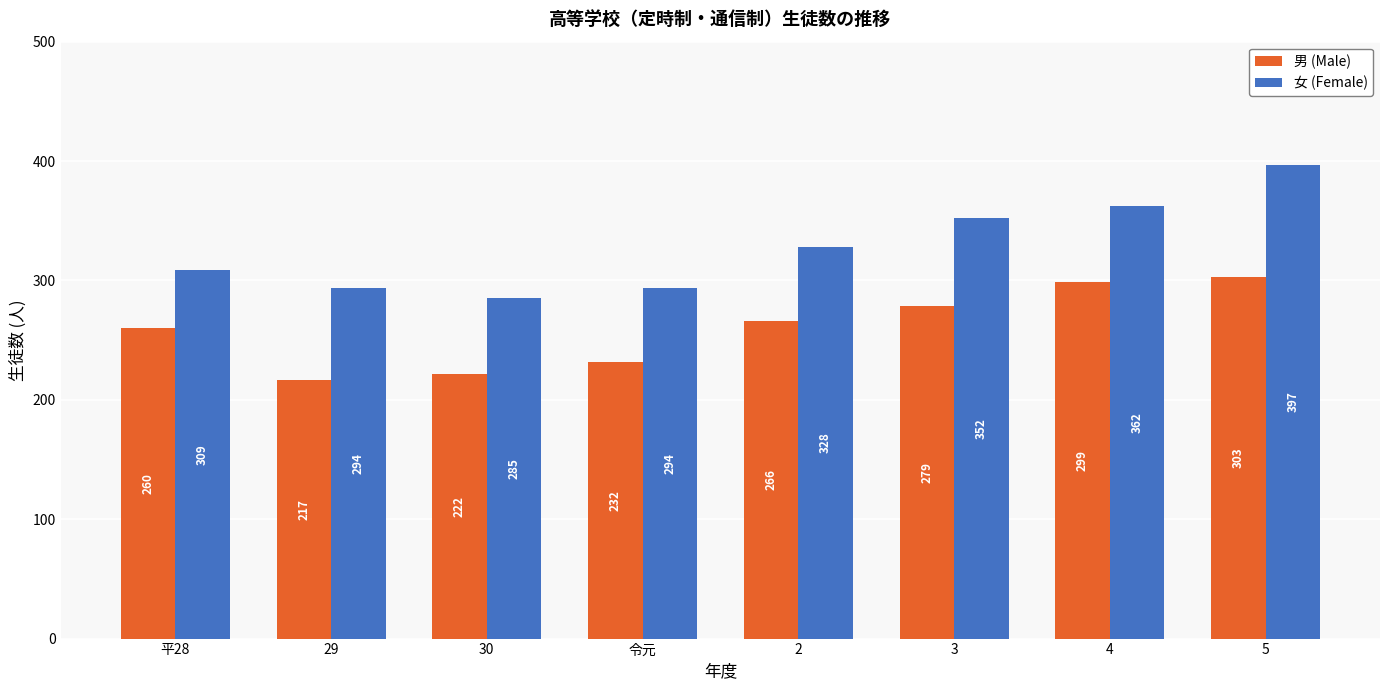

The value of 男 (Male) at 30 is 222. True or false?

True